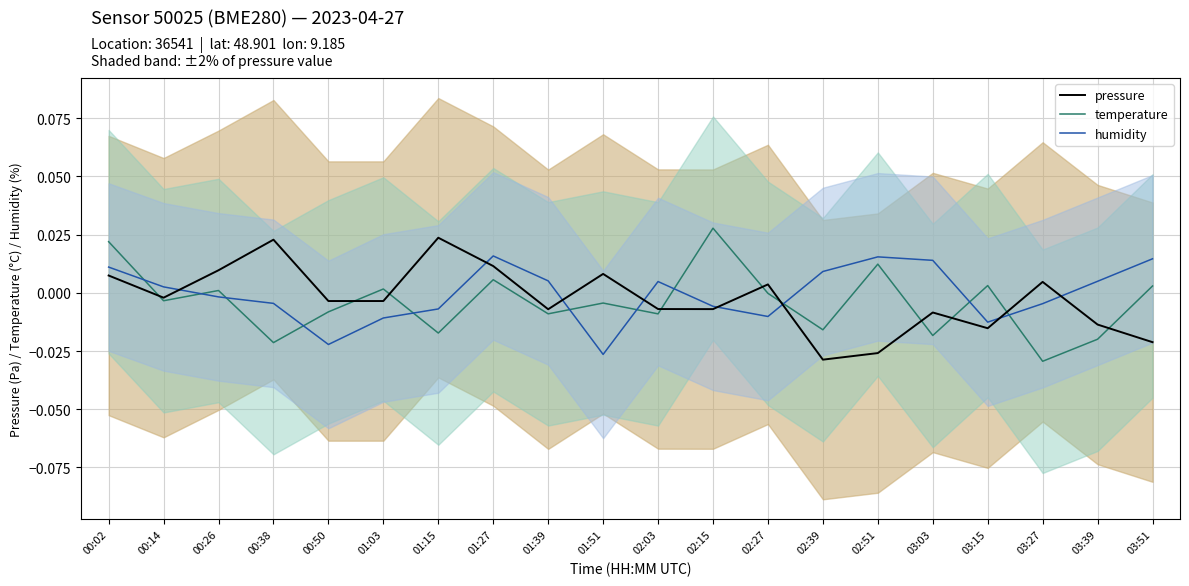

Is the value of humidity at 02:15 greater than the value of pressure at 01:27?

No